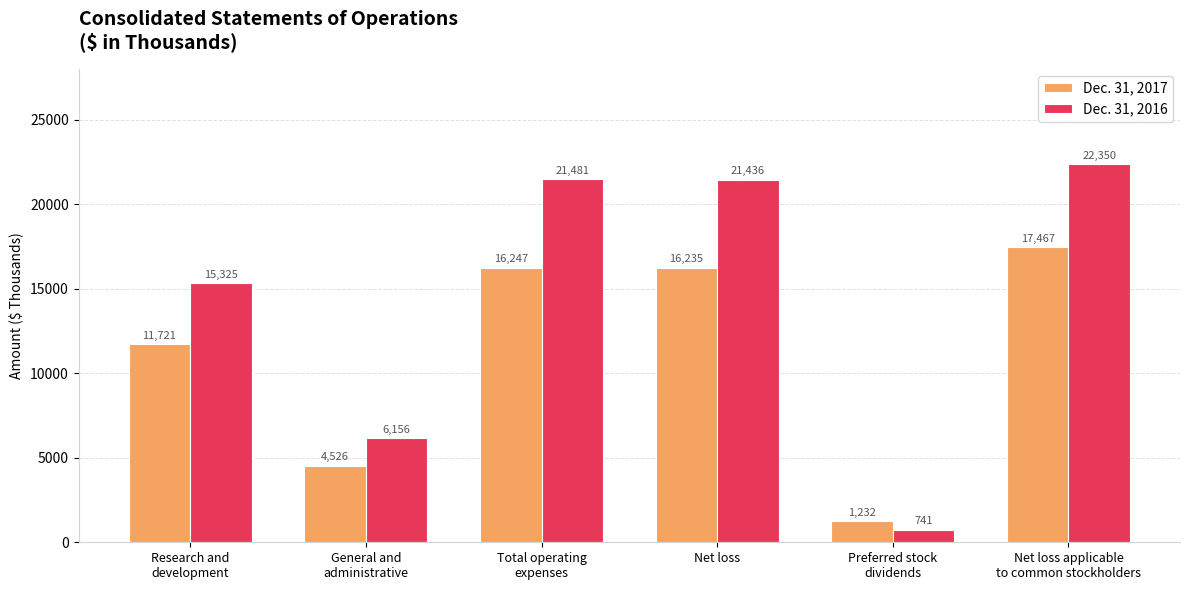

What is the total value across all series at Net loss applicable
to common stockholders?

39817